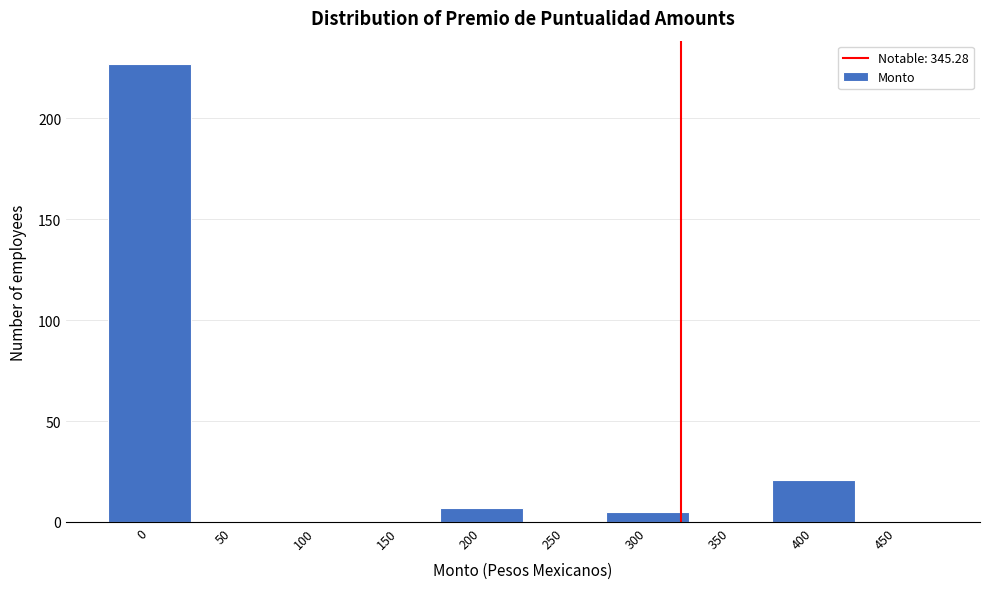

Reading left to right, extract all data points from this chart.

0=227	50=0	100=0	150=0	200=7	250=0	300=5	350=0	400=21	450=0